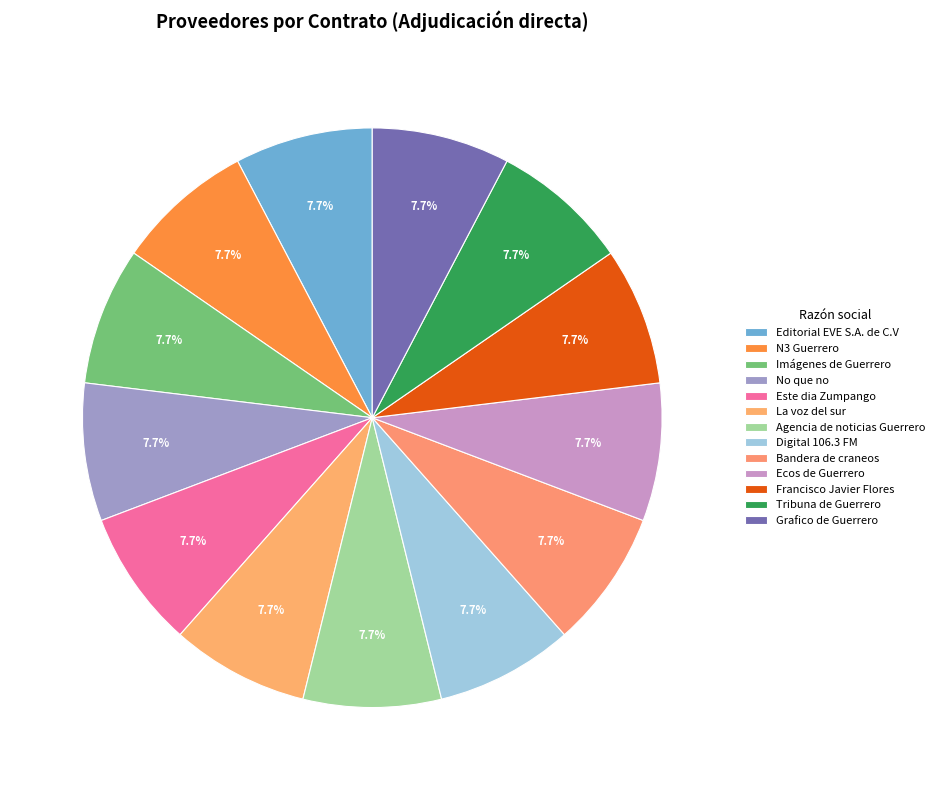

True or false: Agencia de noticias Guerrero accounts for 8% of the total.

True